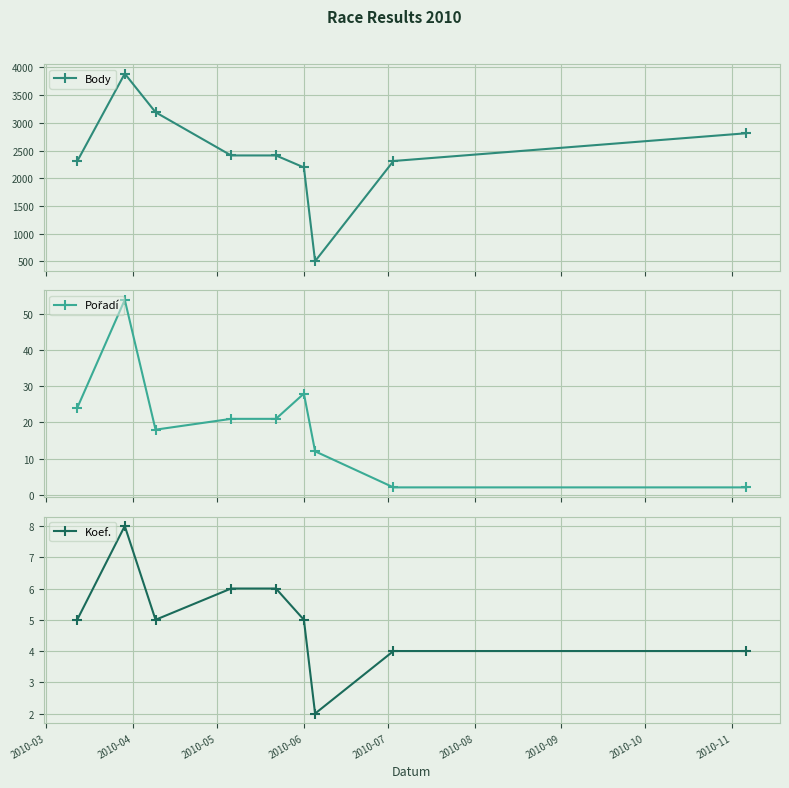

What is the lowest value of the Body series?

505